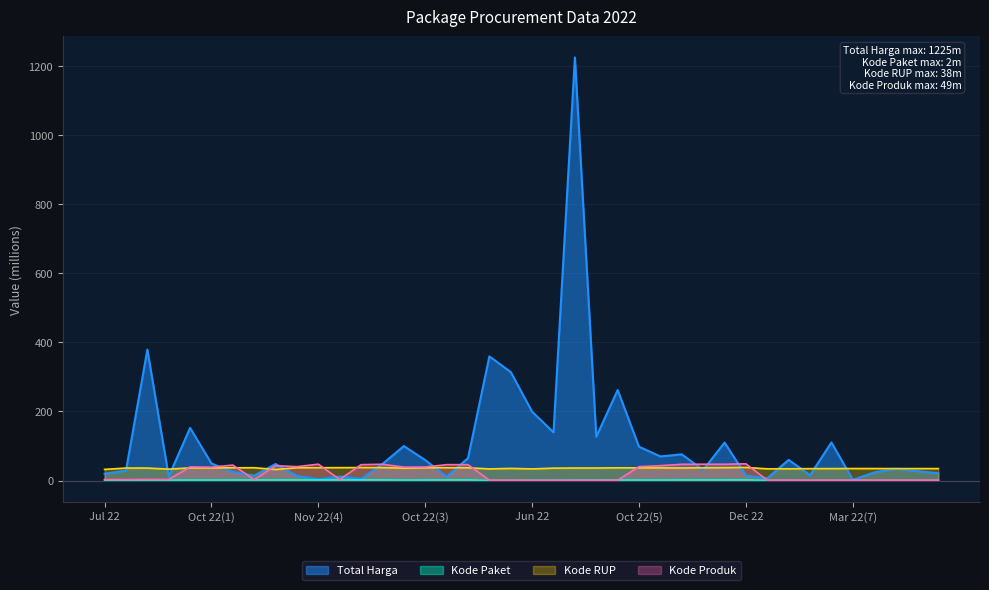

True or false: Kode Paket and Kode RUP intersect in this chart.

False